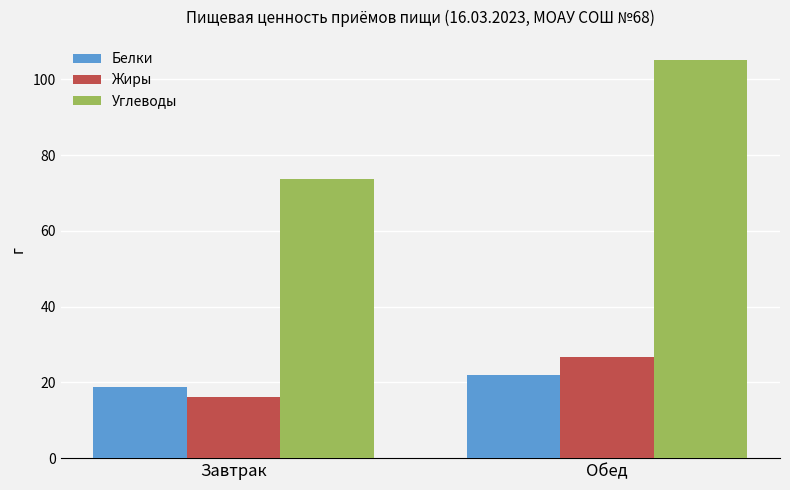

At which category is the sum across all series the highest?

Обед